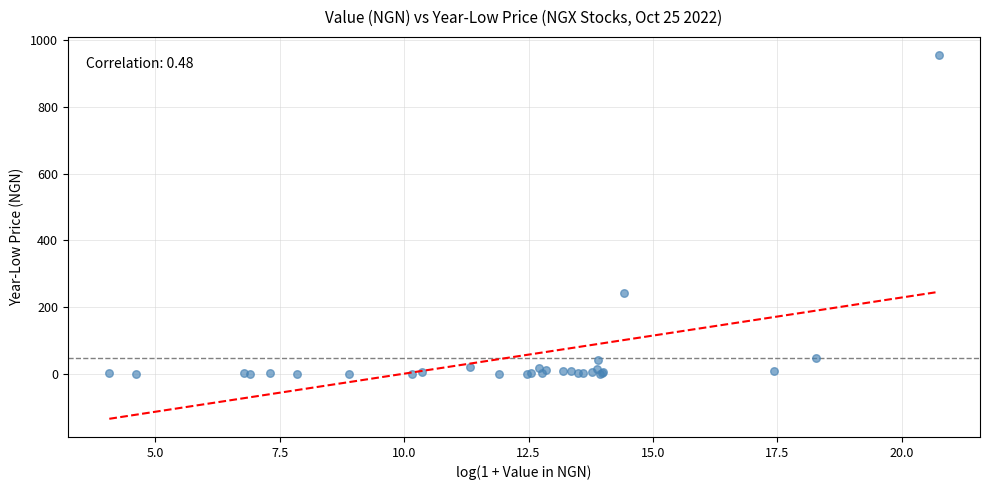

What Y value in the scatter plot is closest to 477?

241.0